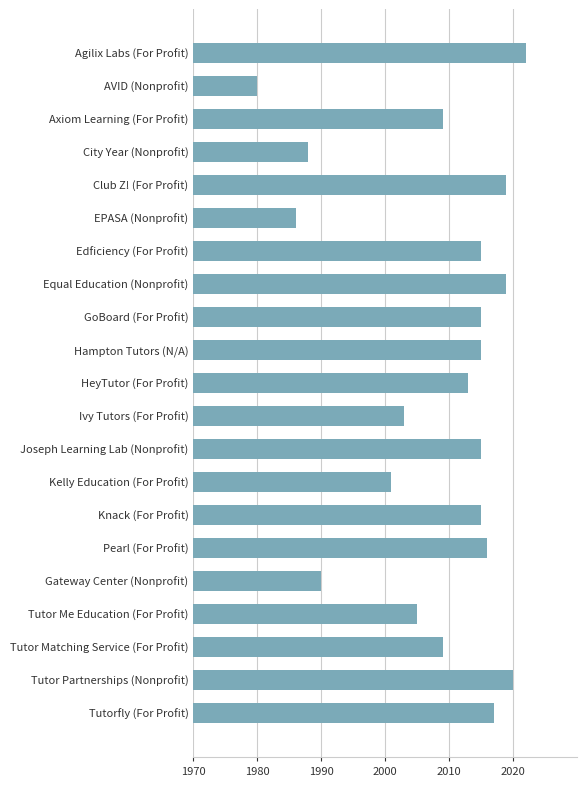

Which label corresponds to the smallest value in the chart?

AVID (Nonprofit)